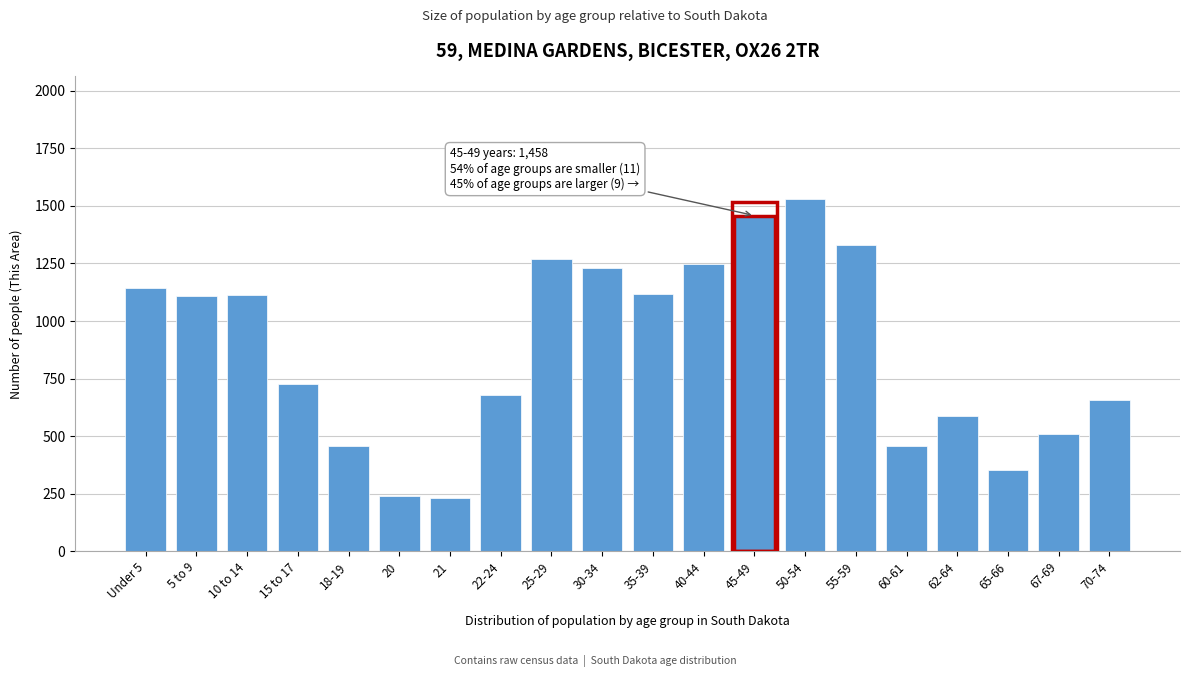

At which label is the value closest to 879?

15 to 17